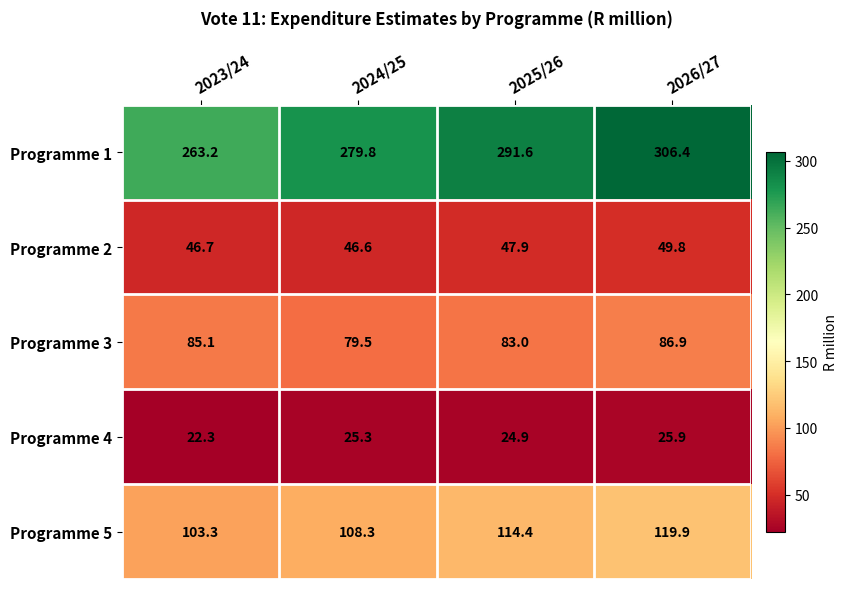

How many series are shown in this chart?

5